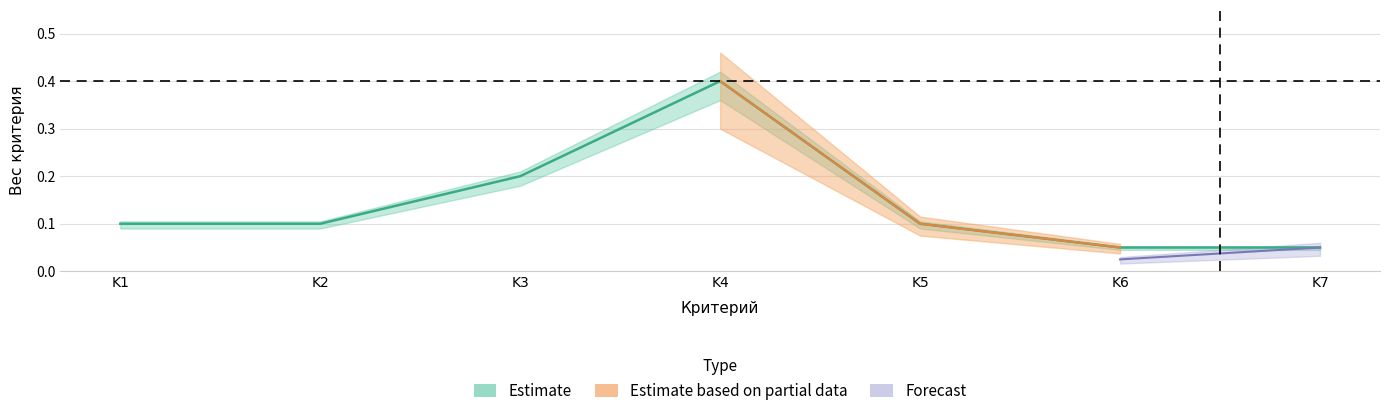

True or false: Forecast and Estimate intersect in this chart.

False